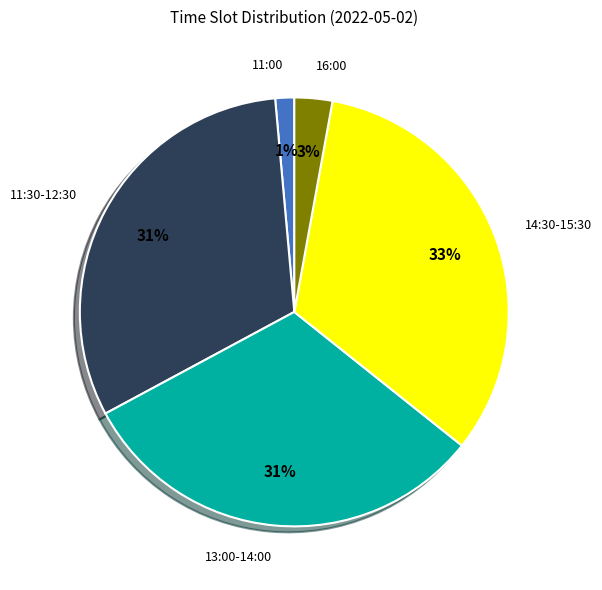

True or false: 14:30-15:30 accounts for 22% of the total.

False